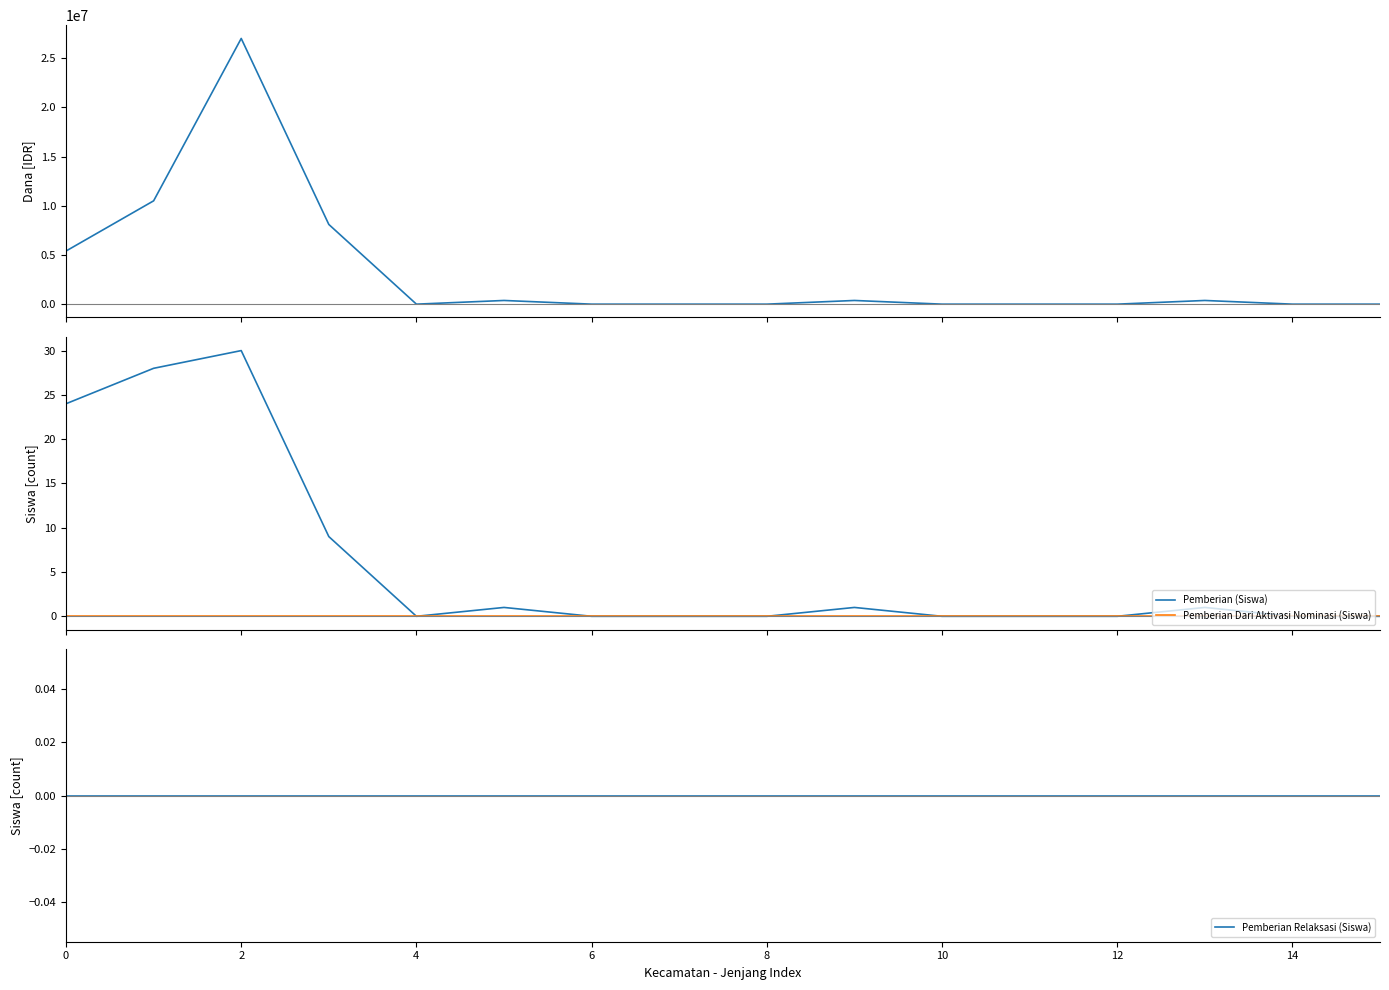

True or false: Pemberian Dana and Pemberian (Siswa) cross at least once.

False